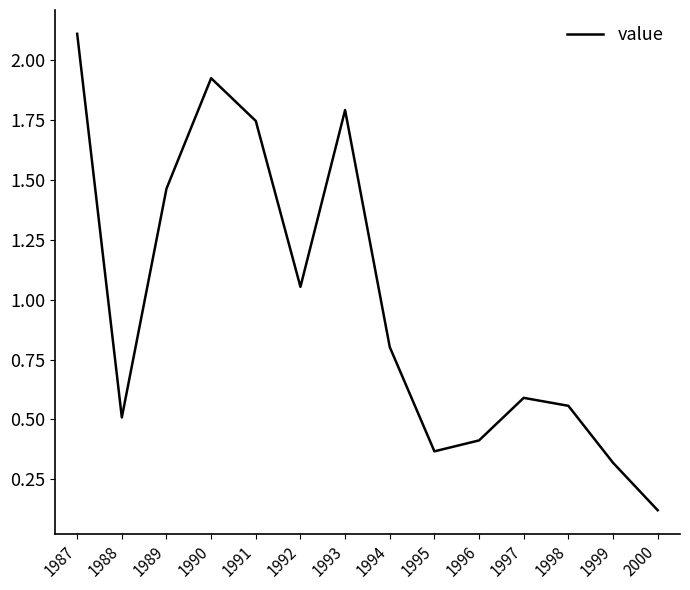

Rank the categories by value from highest to lowest.

1987, 1990, 1993, 1991, 1989, 1992, 1994, 1997, 1998, 1988, 1996, 1995, 1999, 2000